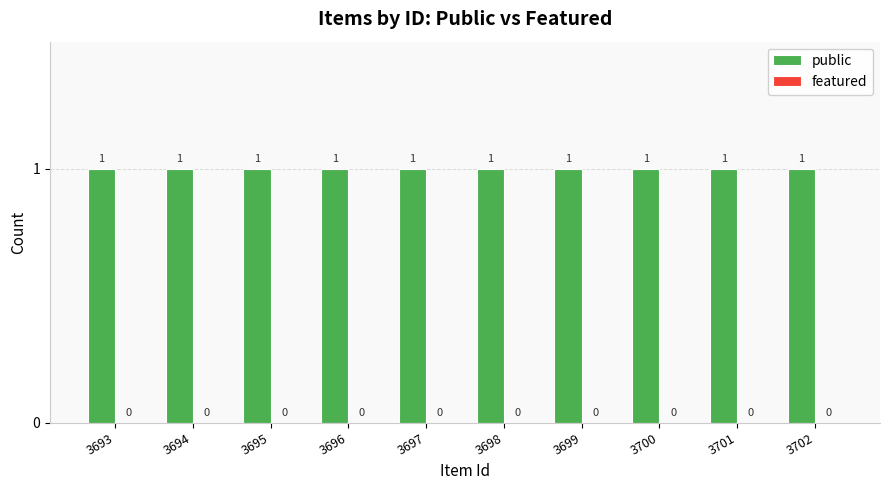

What is the spread (max minus min) of values at 3699?

1